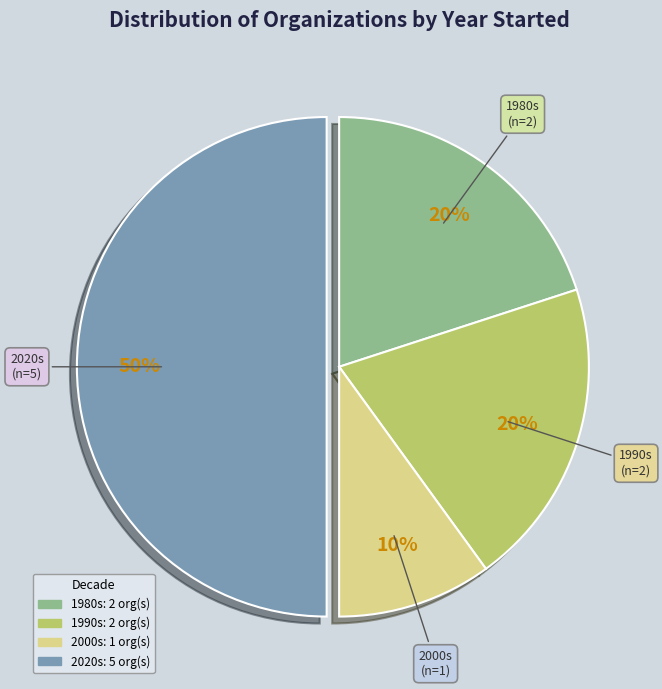

To the nearest percent, what is the average slice percentage?

25%